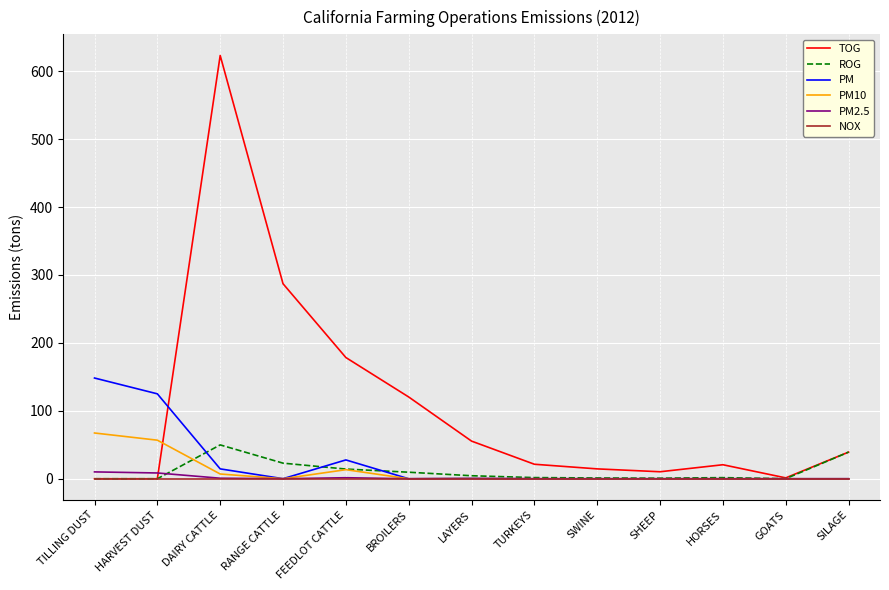

At which label does TOG reach its peak?

DAIRY CATTLE